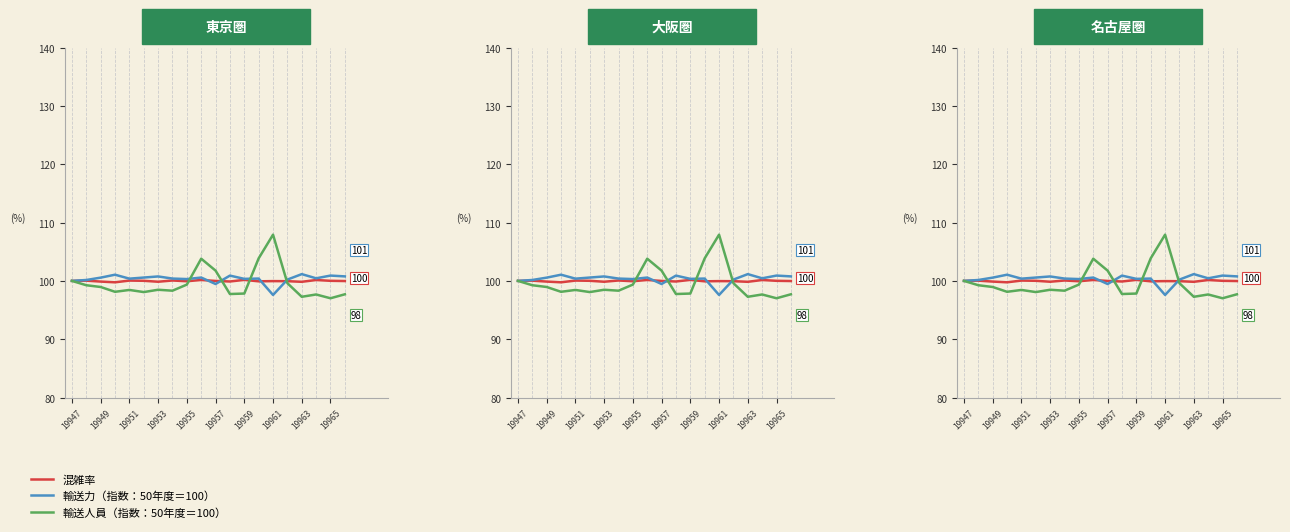

Reading right to left, list all the values displayed in this chart.

col_518: 100.0	100.0	100.1	99.8	99.9	100.0	99.9	100.2	99.9	100.0	100.2	99.9	100.1	99.9	100.0	100.1	99.8	99.9	100.0	100.0
col_517: 100.8	100.9	100.4	101.2	100.2	97.6	100.4	100.3	100.9	99.5	100.6	100.3	100.4	100.8	100.6	100.4	101.1	100.6	100.2	100.0
col_516: 97.7	97.0	97.7	97.3	99.6	107.9	103.9	97.8	97.7	101.8	103.8	99.4	98.3	98.5	98.1	98.4	98.1	99.0	99.3	100.0